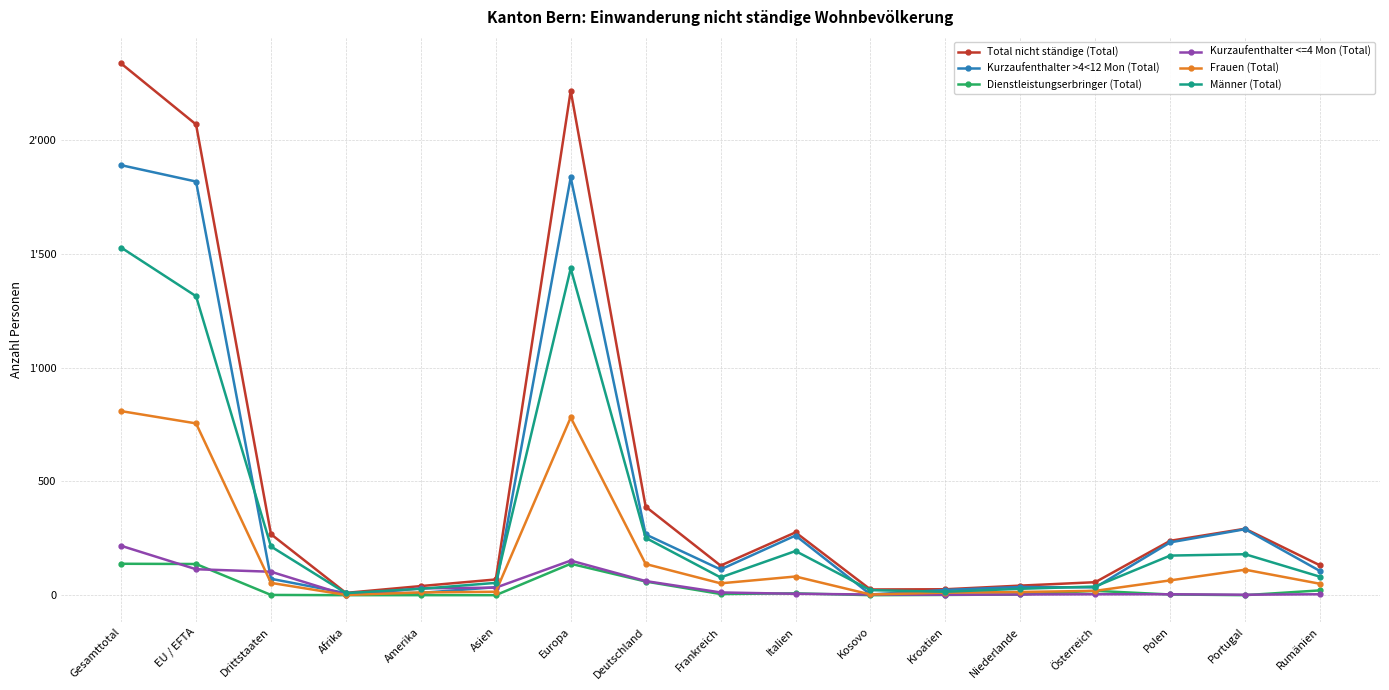

Is this an area chart (filled region under the line)?

No